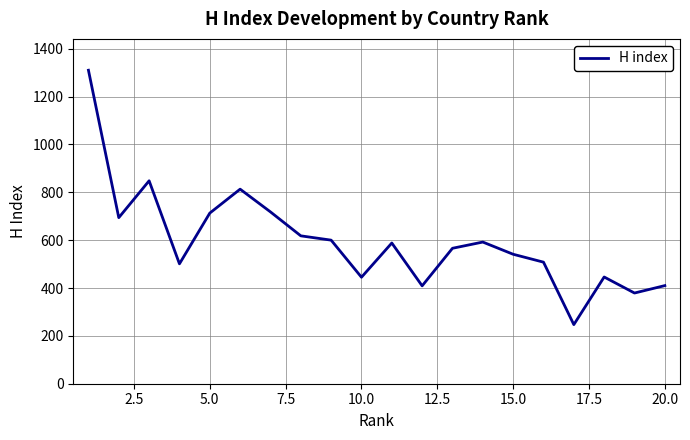

What is the difference between the maximum and minimum values?

1063